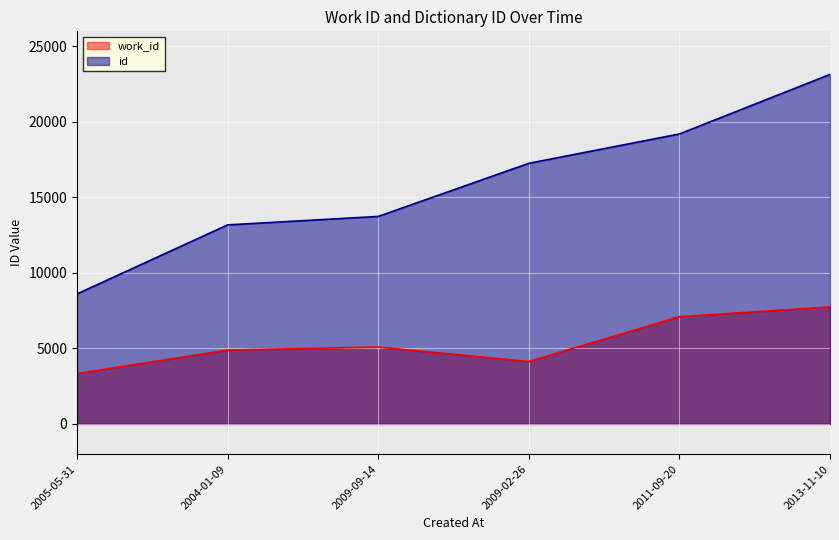

What is the difference between the maximum and minimum values in the work_id series?

4413